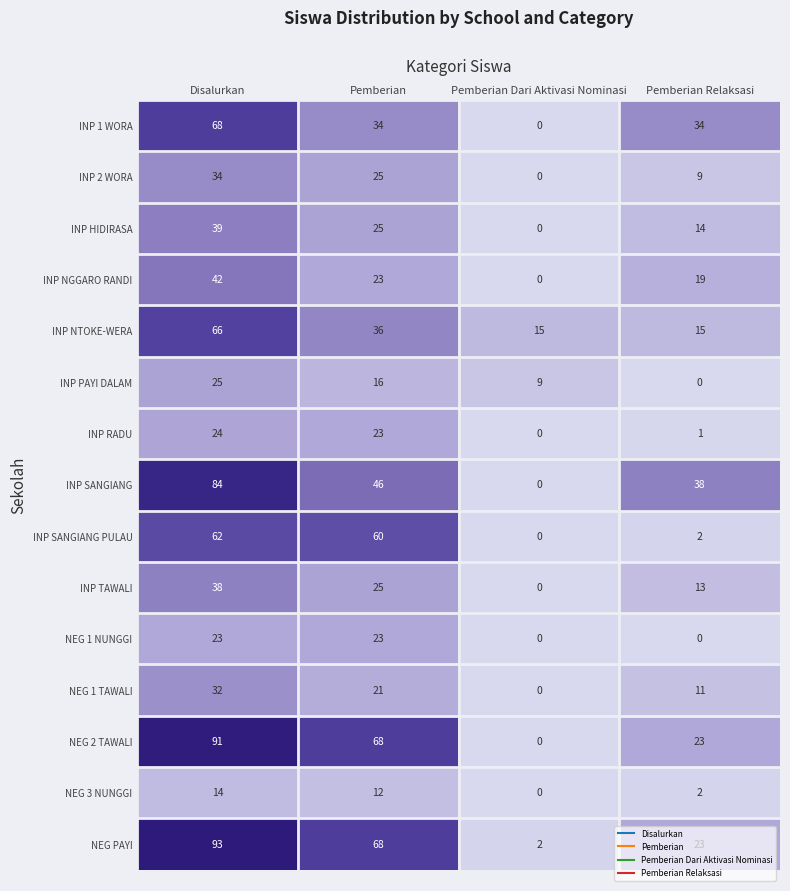

Count the number of categories in the chart.

4